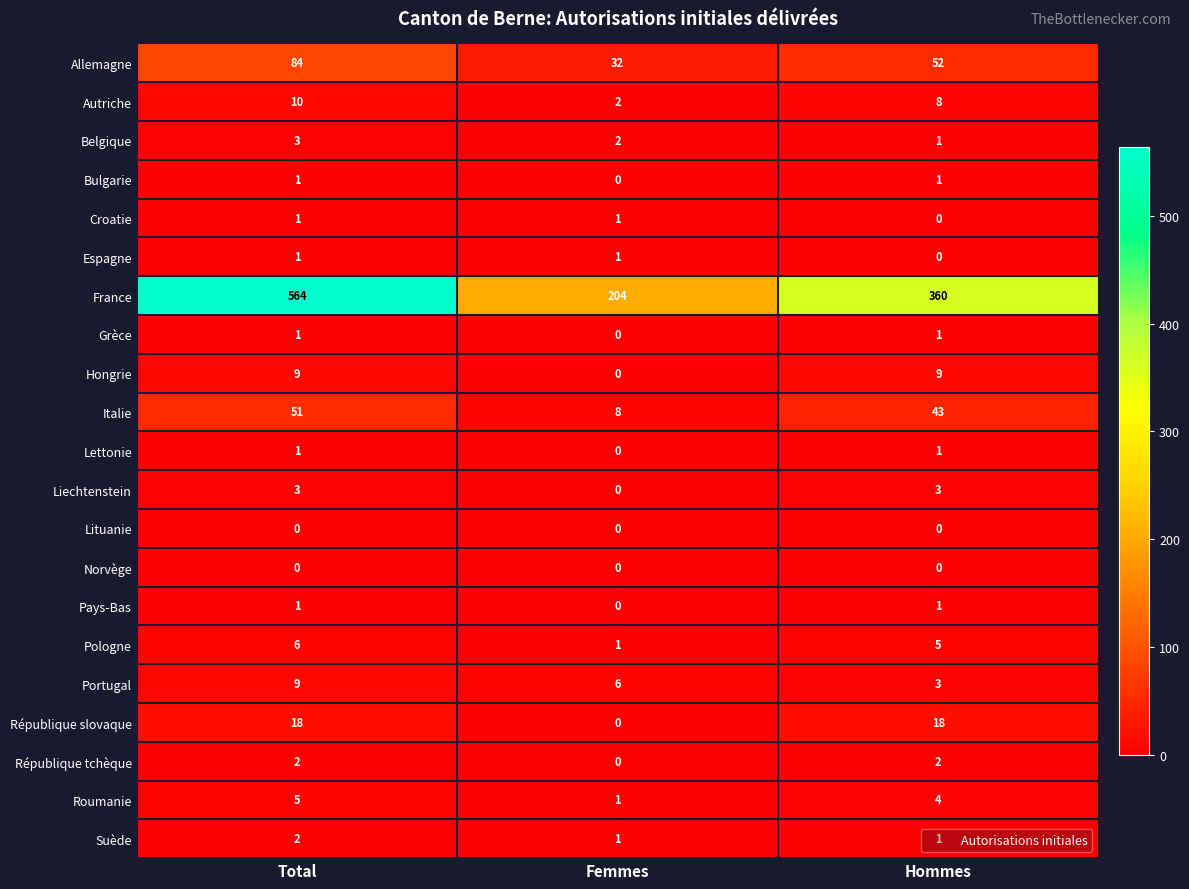

At how many categories does at least one series exceed 309?

2